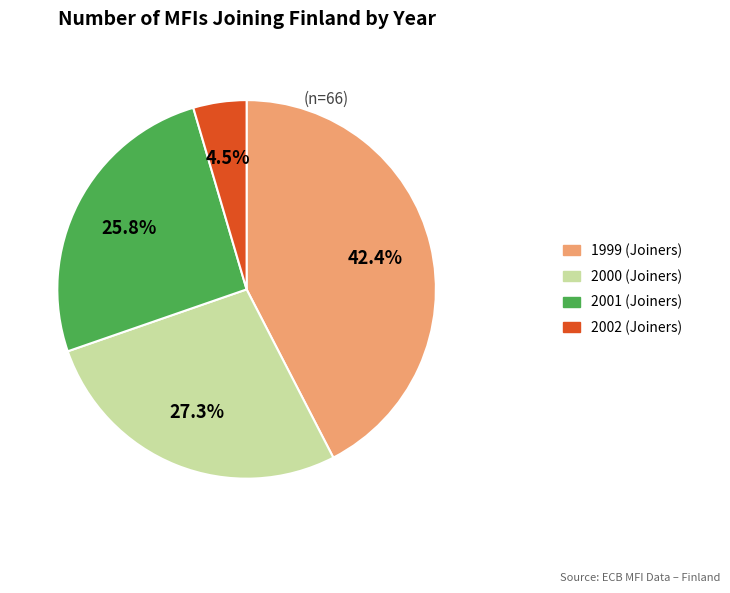

Does any single category account for the majority?

No